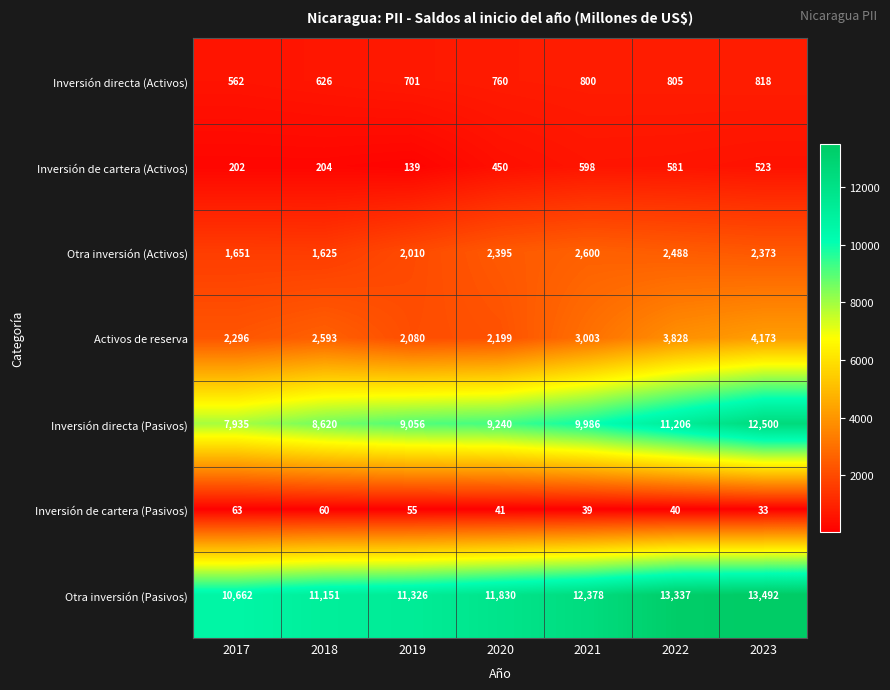

True or false: Inversión de cartera (Pasivos) has a value of 40 at 2022.

True